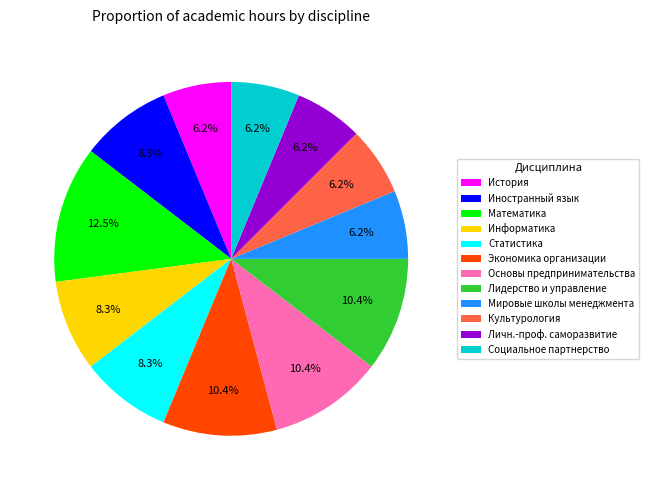

Combined, what portion of the pie is Экономика организации and Социальное партнерство?

16.7%